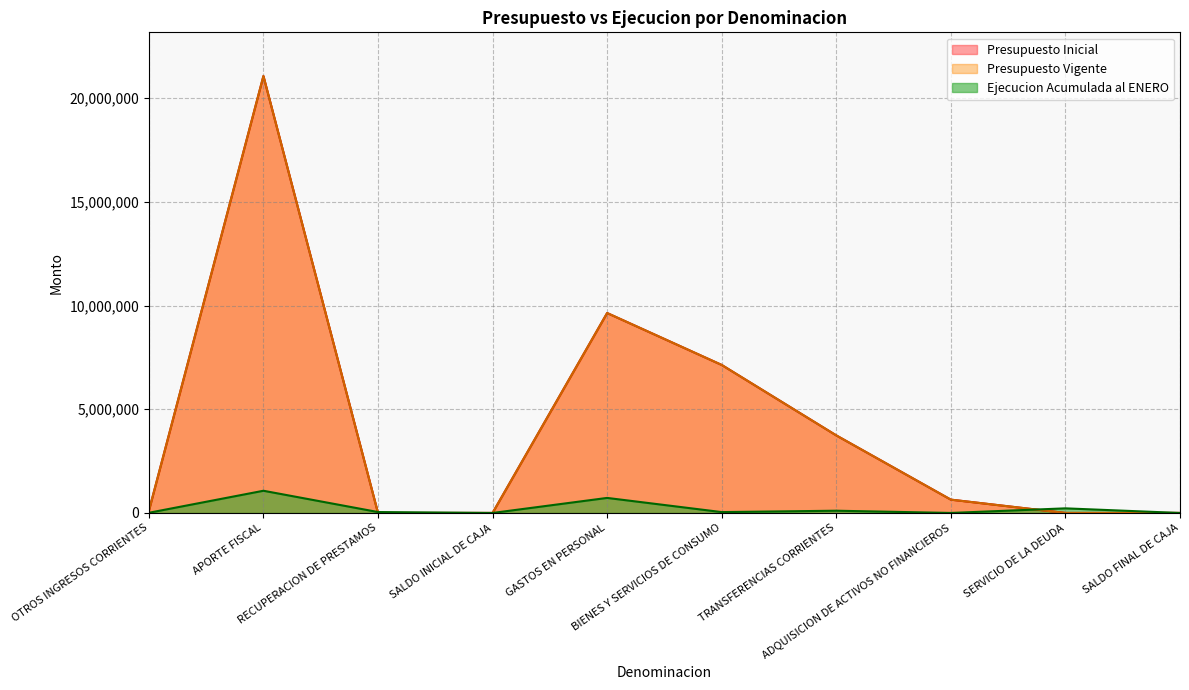

Does the chart display data point markers on the line(s)?

No